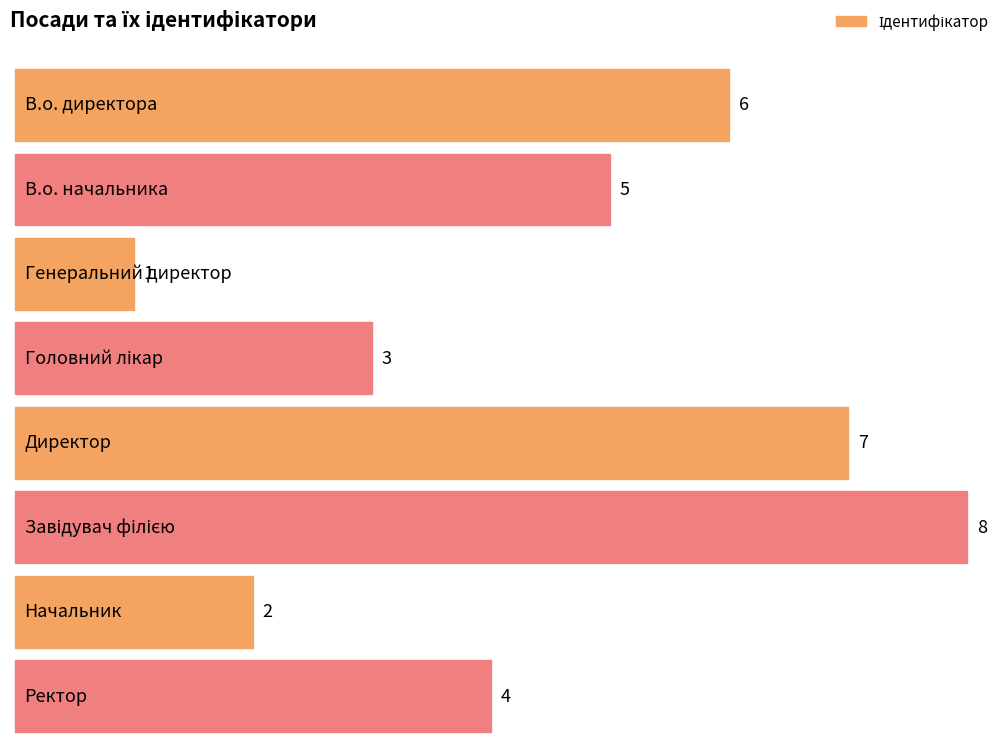

What is the difference between the maximum and second lowest values?

6